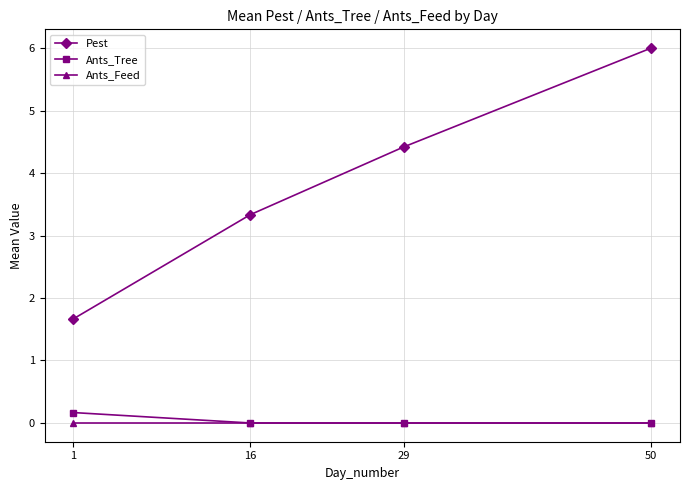

Reading left to right, transcribe all the data shown in this chart.

Pest: 1.7	3.3	4.4	6.0
Ants_Tree: 0.2	0.0	0.0	0.0
Ants_Feed: 0.0	0.0	0.0	0.0